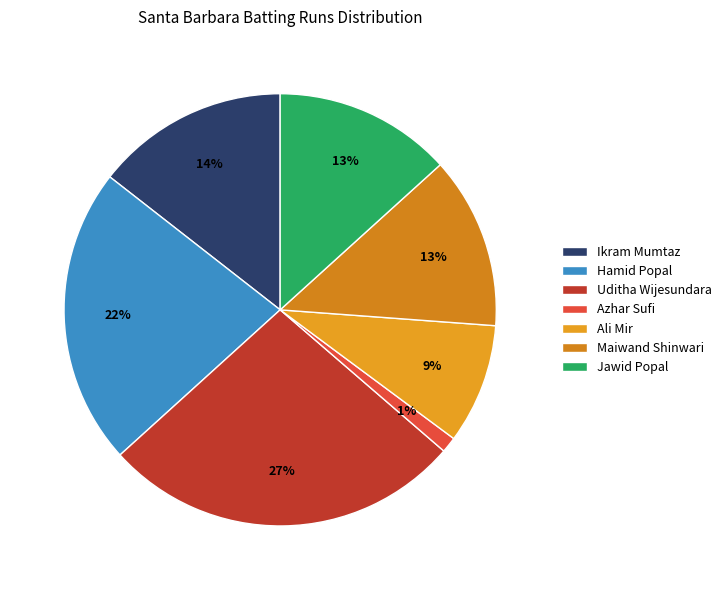

How much of the chart is everything except Ikram Mumtaz?

85.5%